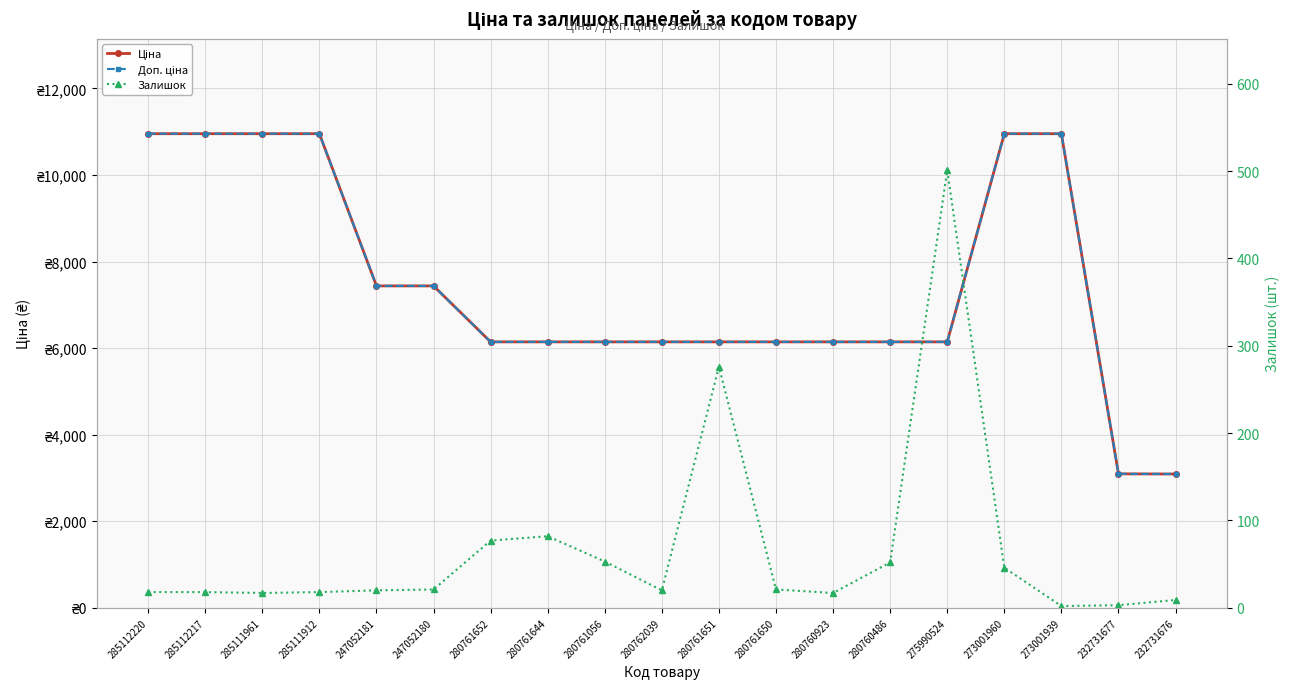

Is it true that Доп. ціна equals 6143.2 at 280761652?

True